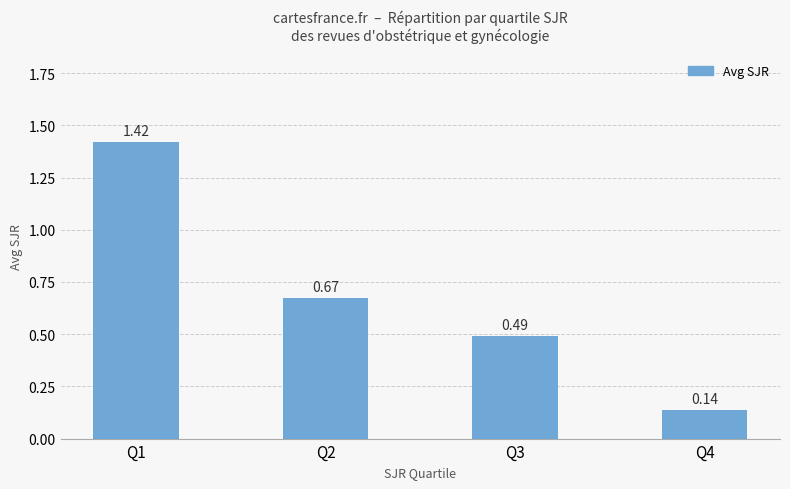

Rank the categories by value from highest to lowest.

Q1, Q2, Q3, Q4